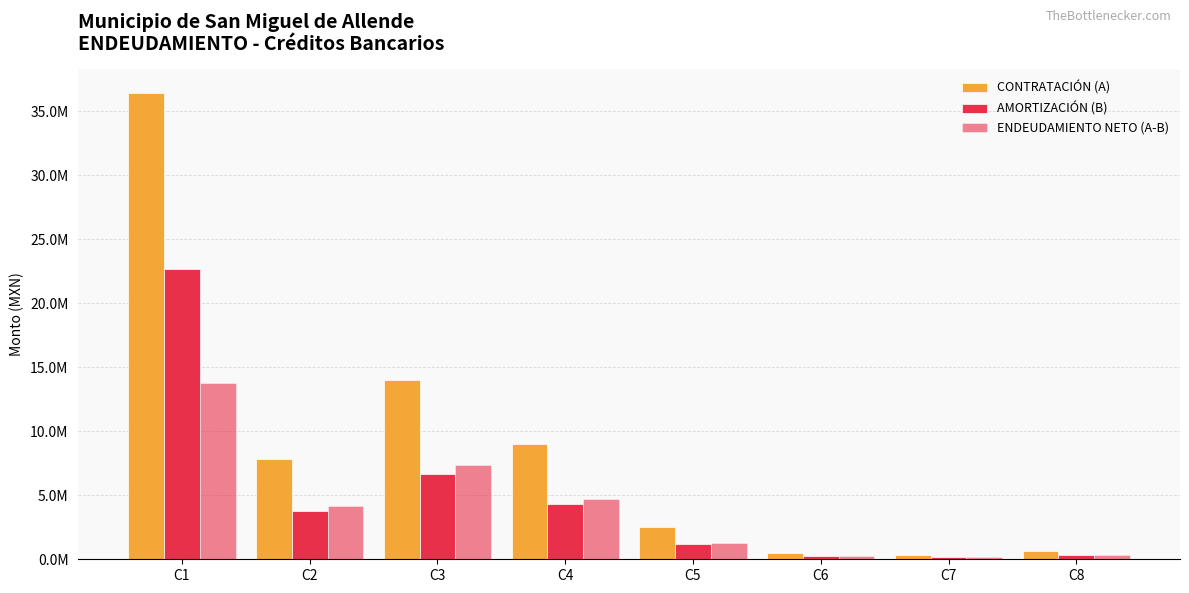

Read the AMORTIZACIÓN (B) value at C7.

167297.0